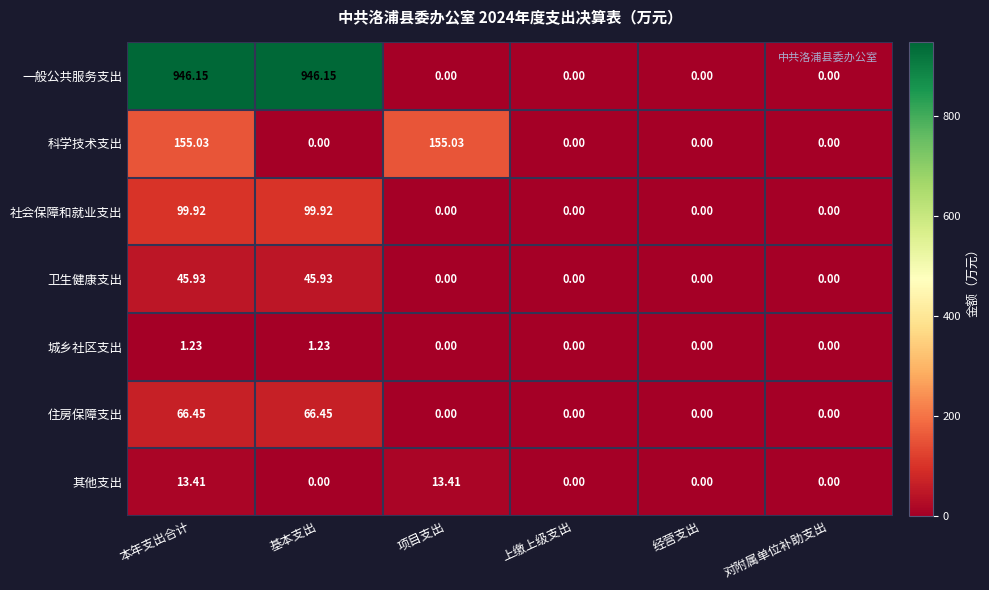

Which series has the largest total across all categories?

一般公共服务支出